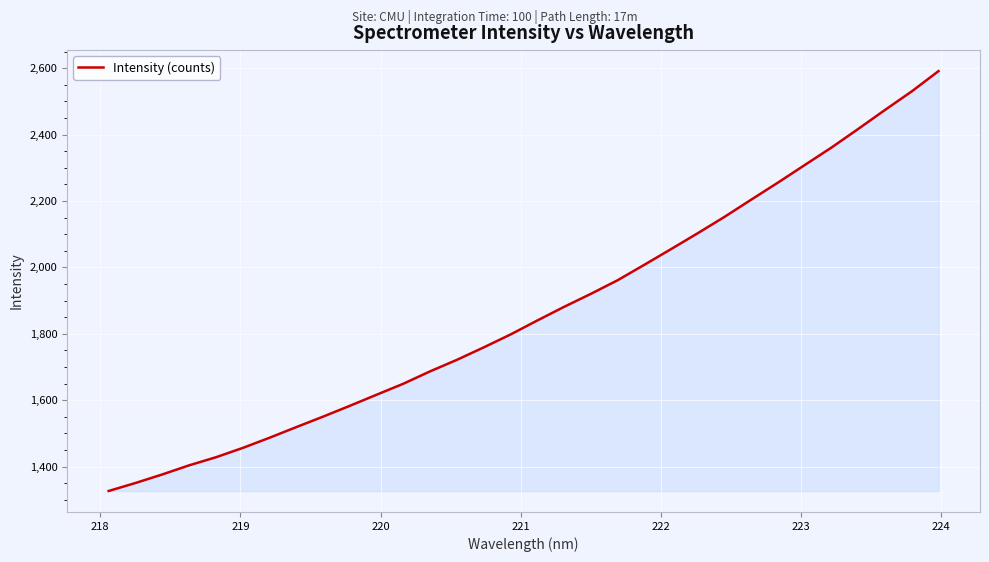

What is the difference between the maximum and minimum values?

1264.5